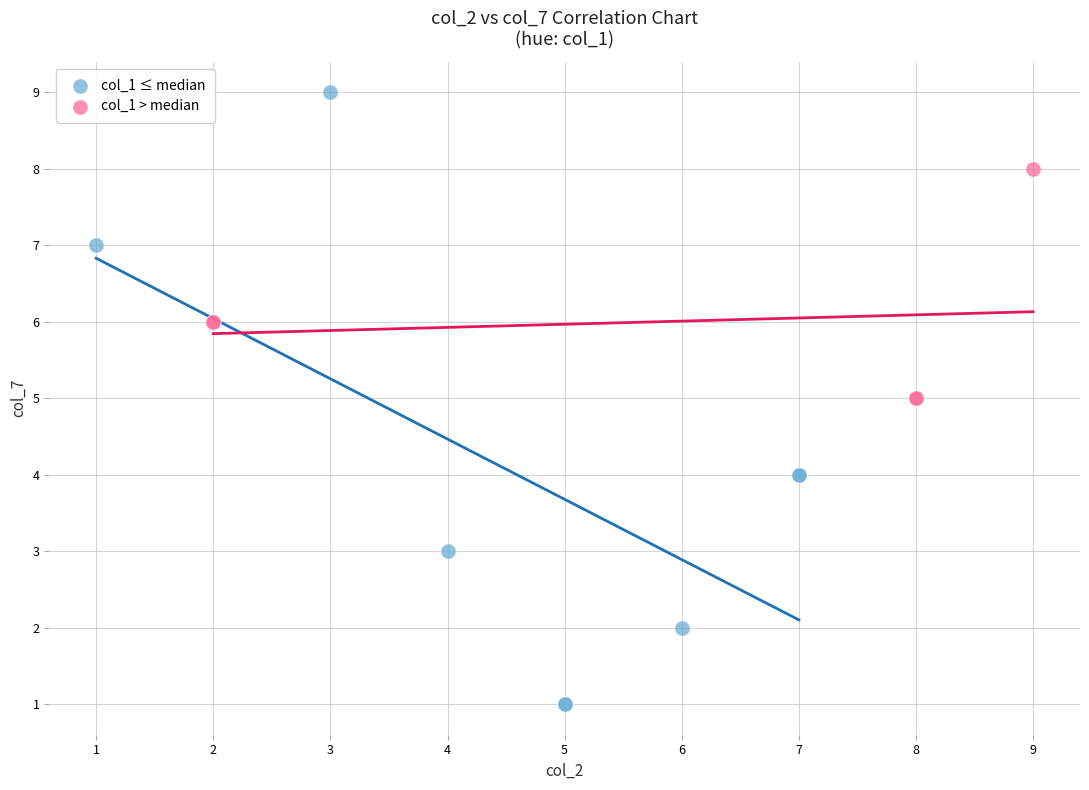

Which series has the widest spread of Y values?

col_1 ≤ median